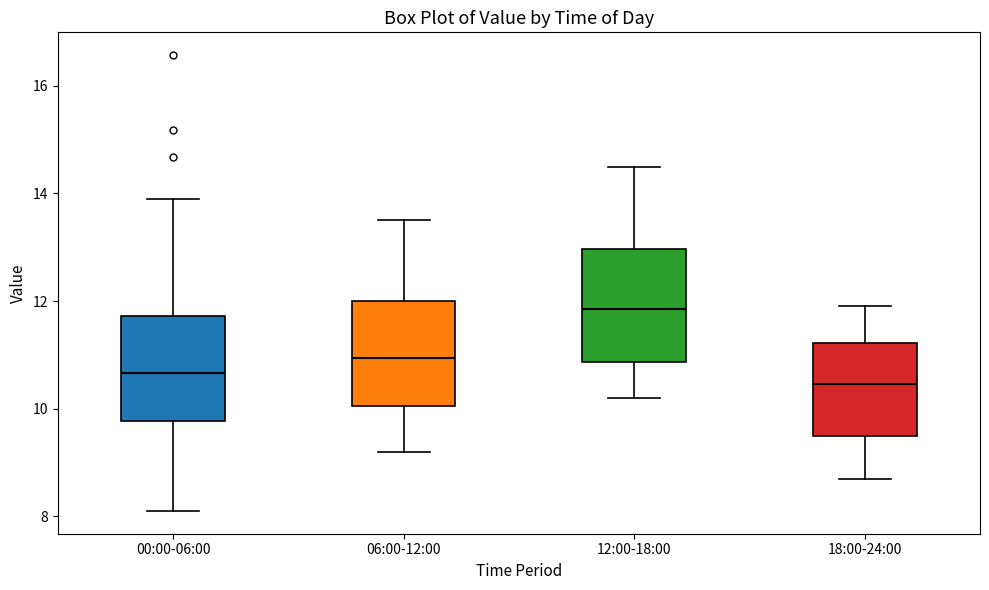

Reading left to right, read every box against the y-axis: the position of its median line, the range the box covers, and the ends of its whiskers. The values are not printed on the chart, so give them approximately, as read against the axis.

00:00-06:00: median 10.6, box 9.8 to 11.8, whiskers 8.2 to 14.0
06:00-12:00: median 11.0, box 10.0 to 12.0, whiskers 9.2 to 13.6
12:00-18:00: median 11.8, box 10.8 to 13.0, whiskers 10.2 to 14.6
18:00-24:00: median 10.4, box 9.6 to 11.2, whiskers 8.8 to 12.0